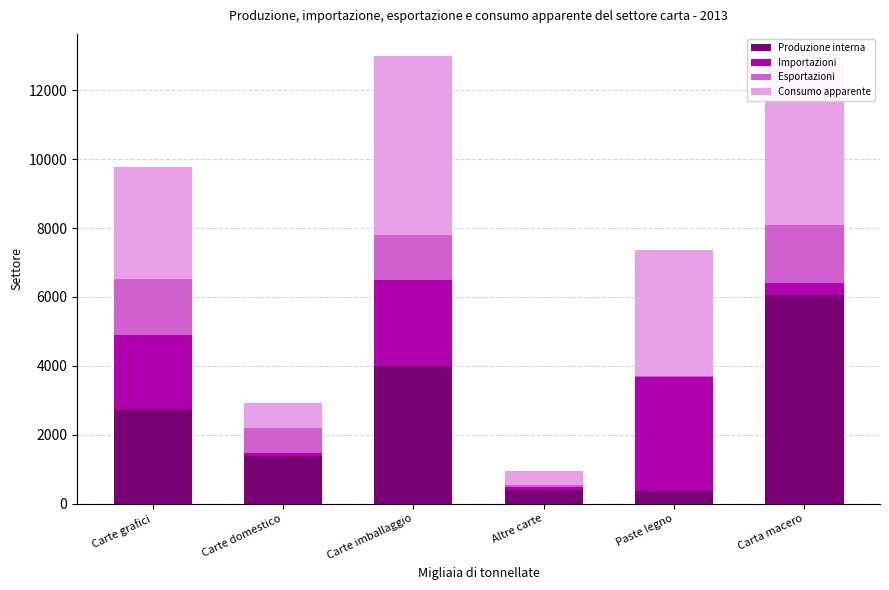

Read the Produzione interna value at Carta macero.

6061.7